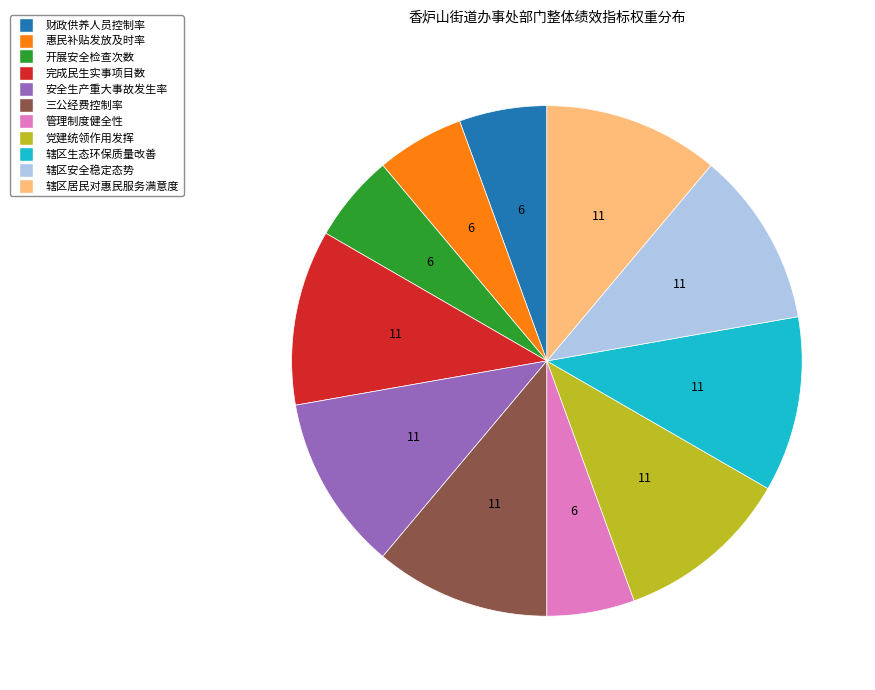

Approximately how many times larger is the value at 党建统领作用发挥 compared to 三公经费控制率?

1.0